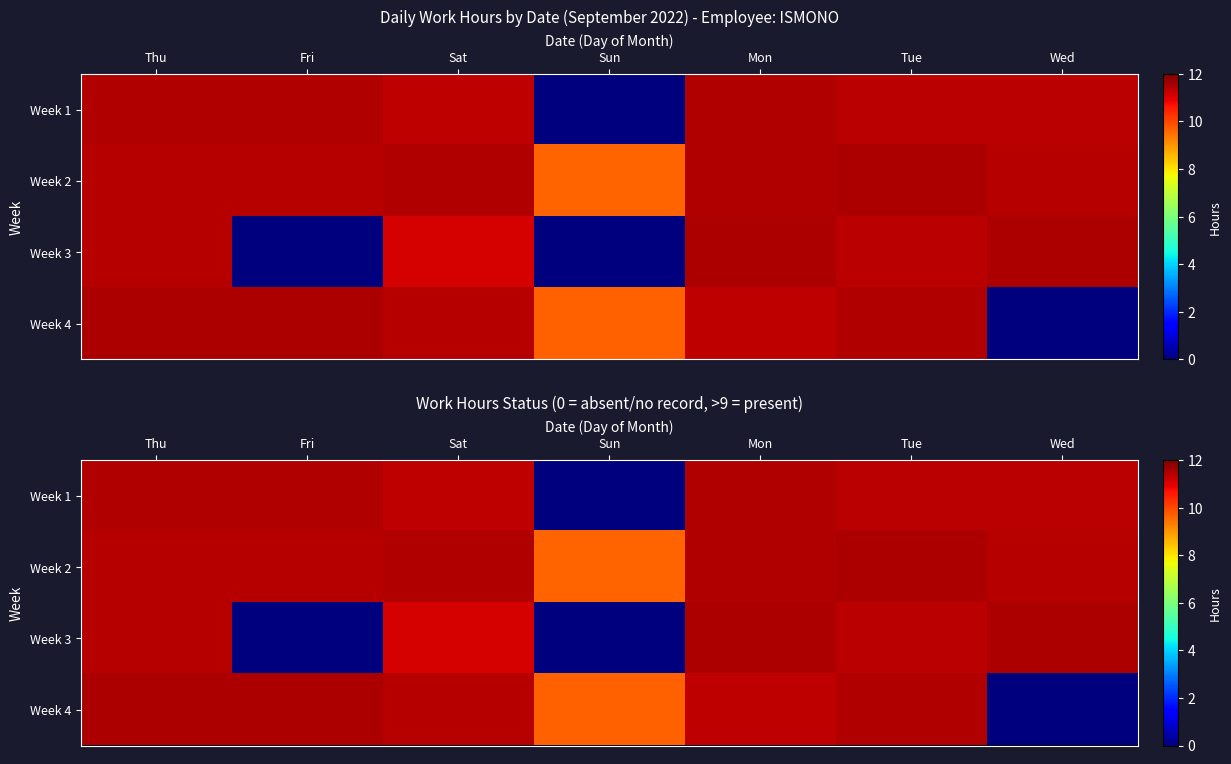

What is the maximum value for Week 3?

11.5